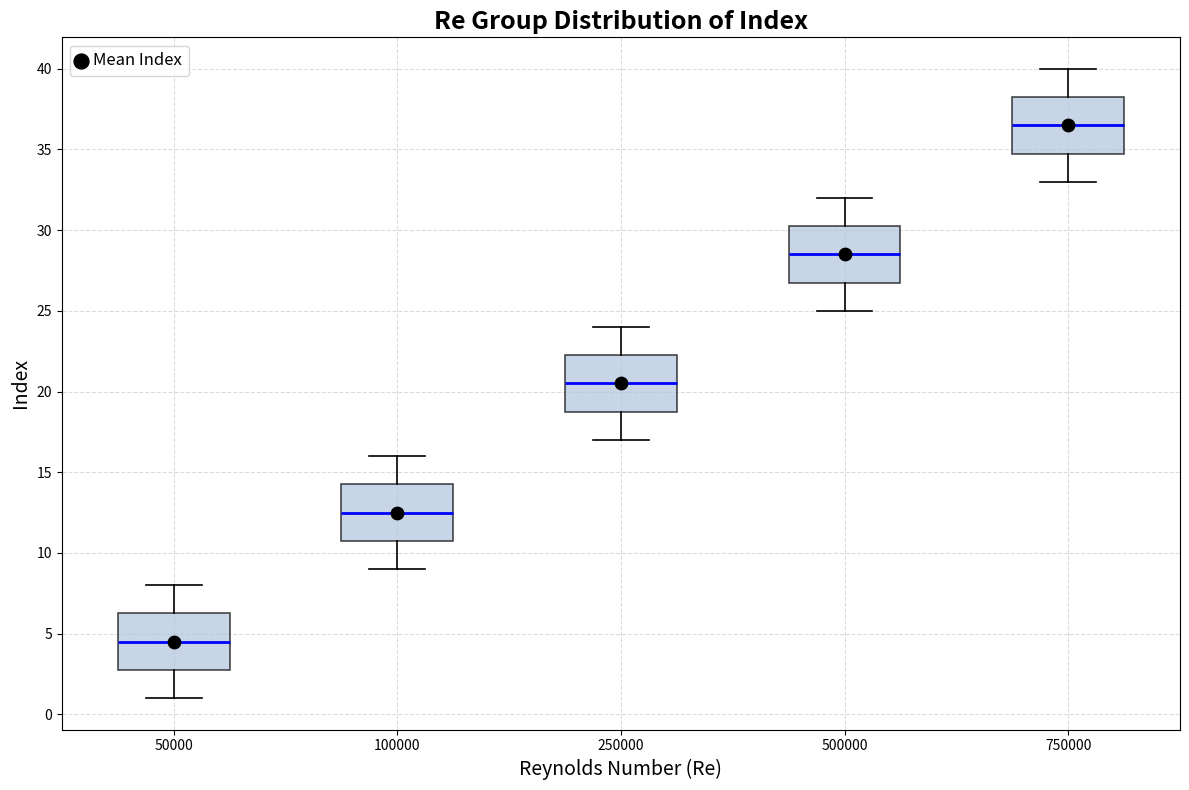

Which box has the highest median line?

750000